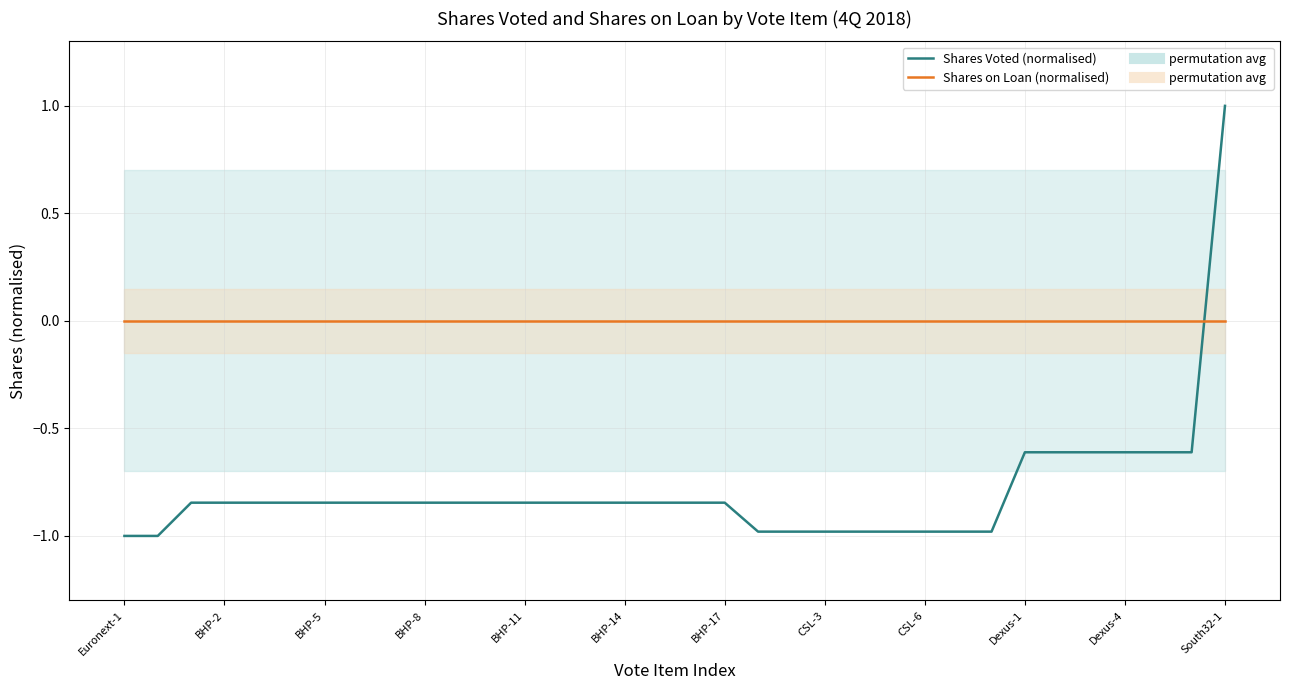

How many times do Shares Voted (normalised) and Shares on Loan (normalised) cross each other?

1